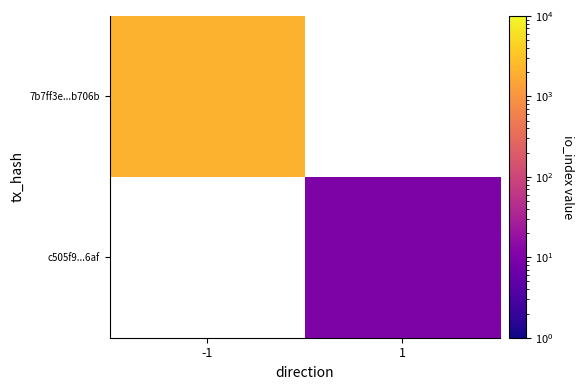

Rank the categories by 7b7ff3e...b706b value from highest to lowest.

-1, 1